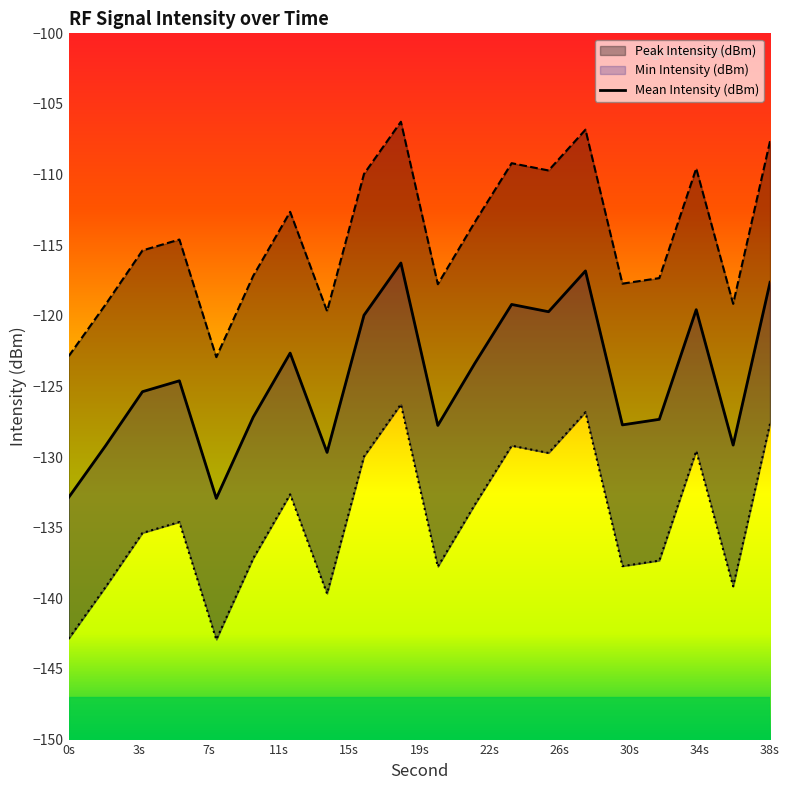

What is the difference between the Min Intensity (dBm) values at 0 and 16?

12.9